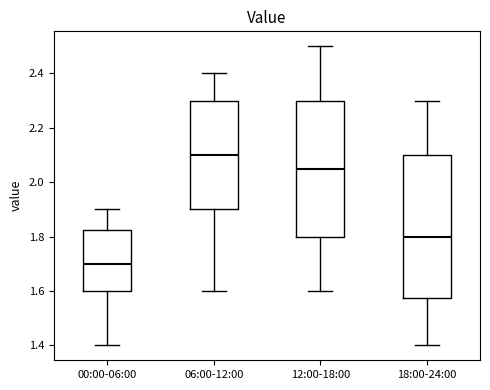

Which box's median line is the lowest?

00:00-06:00